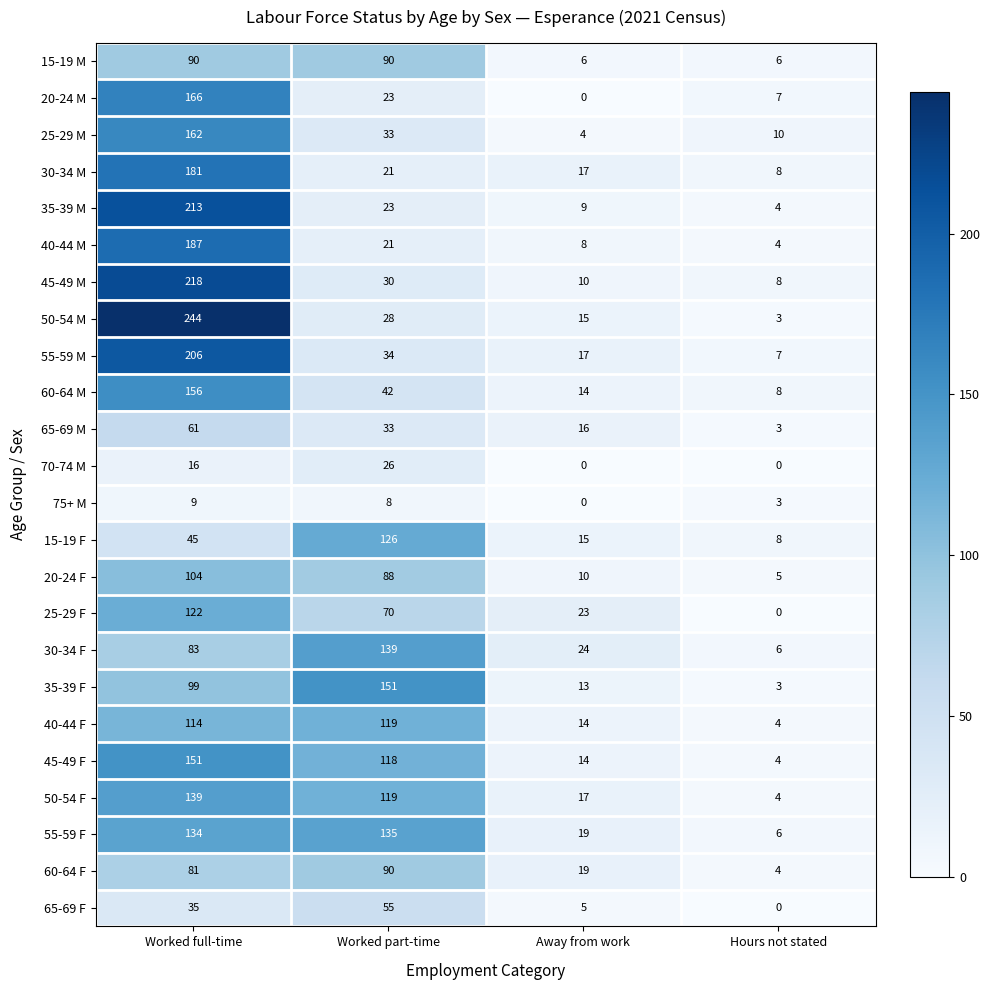

What is the difference between the 70-74 M values at Worked part-time and Hours not stated?

26